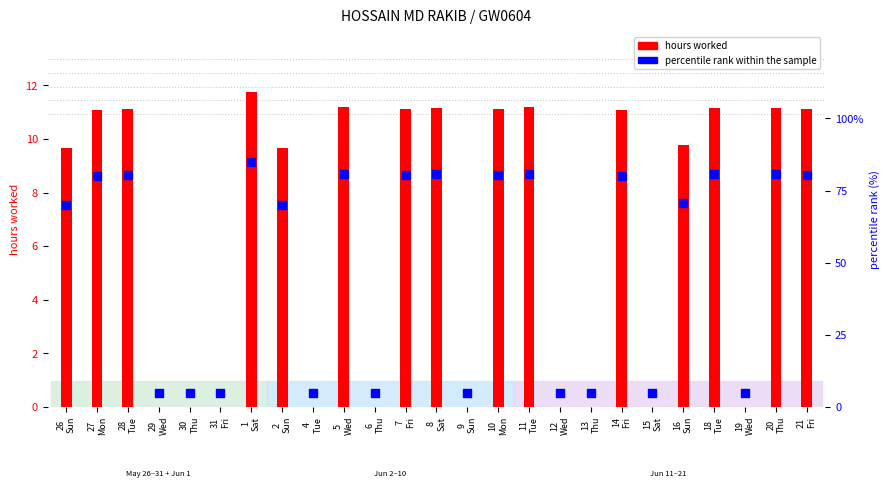

What are all the series names shown in the legend?

hours worked, percentile rank within the sample